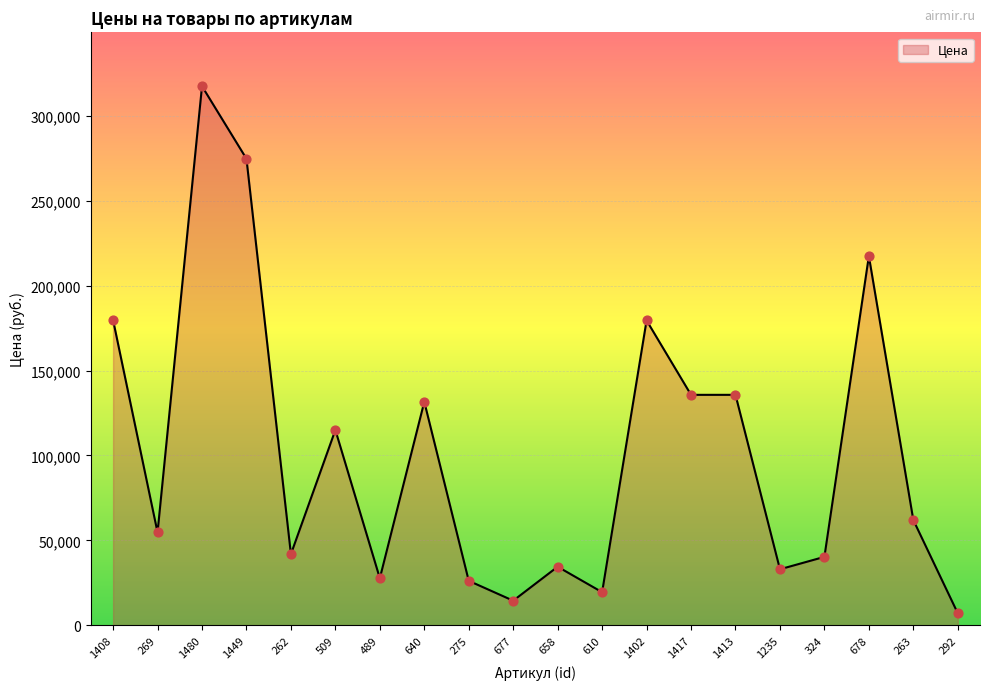

What is the change in value from 509 to 292?

-107900